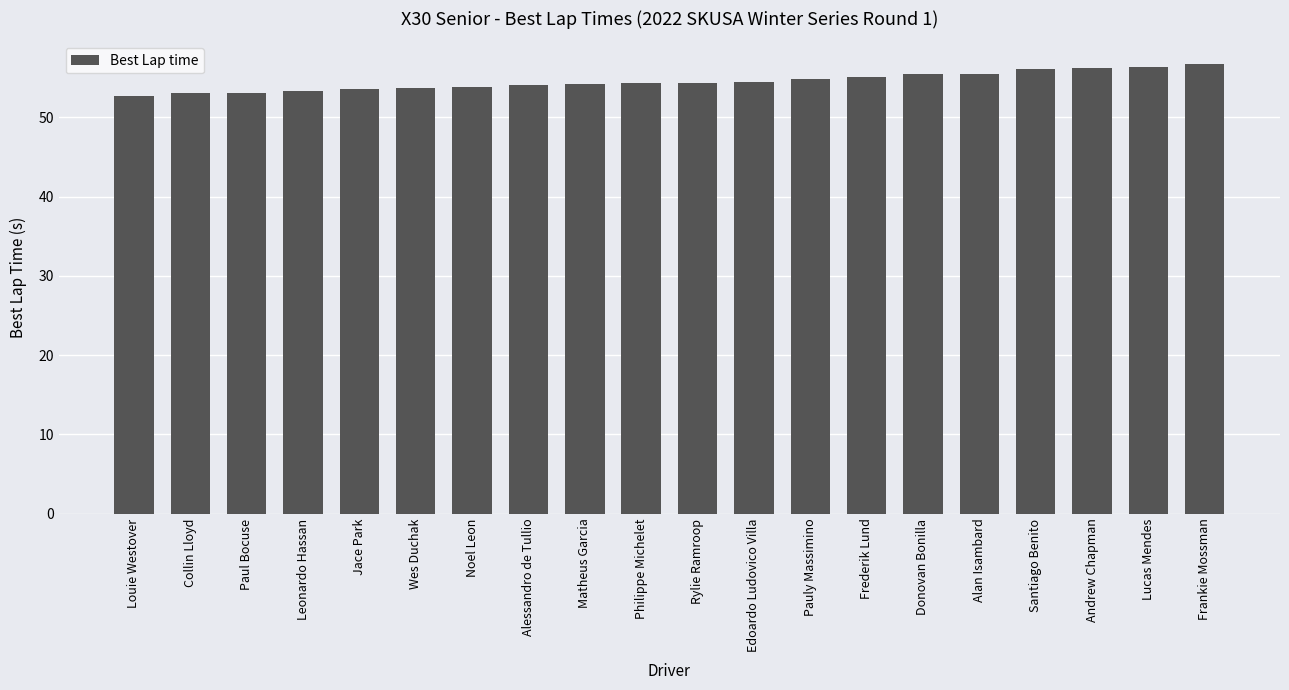

The chart shows a value of 69.3 at Collin Lloyd. True or false?

False